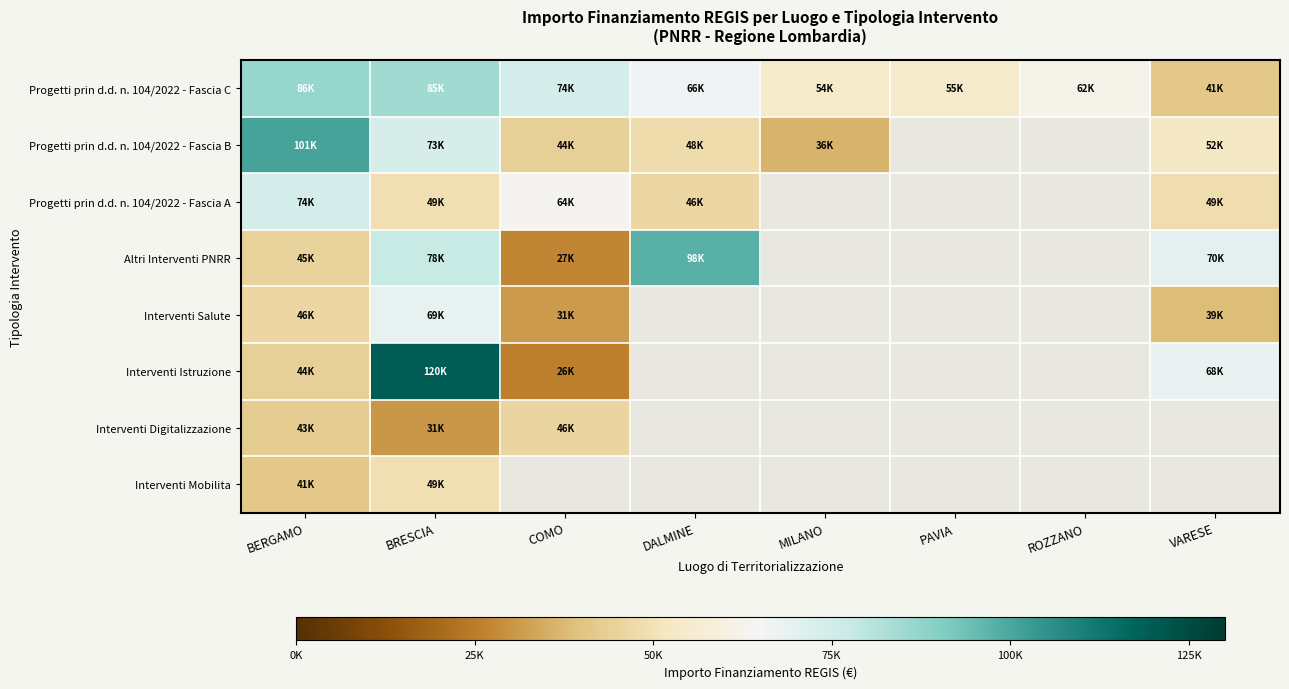

The Progetti prin d.d. n. 104/2022 - Fascia A series shows 18997.4 at BRESCIA. True or false?

False